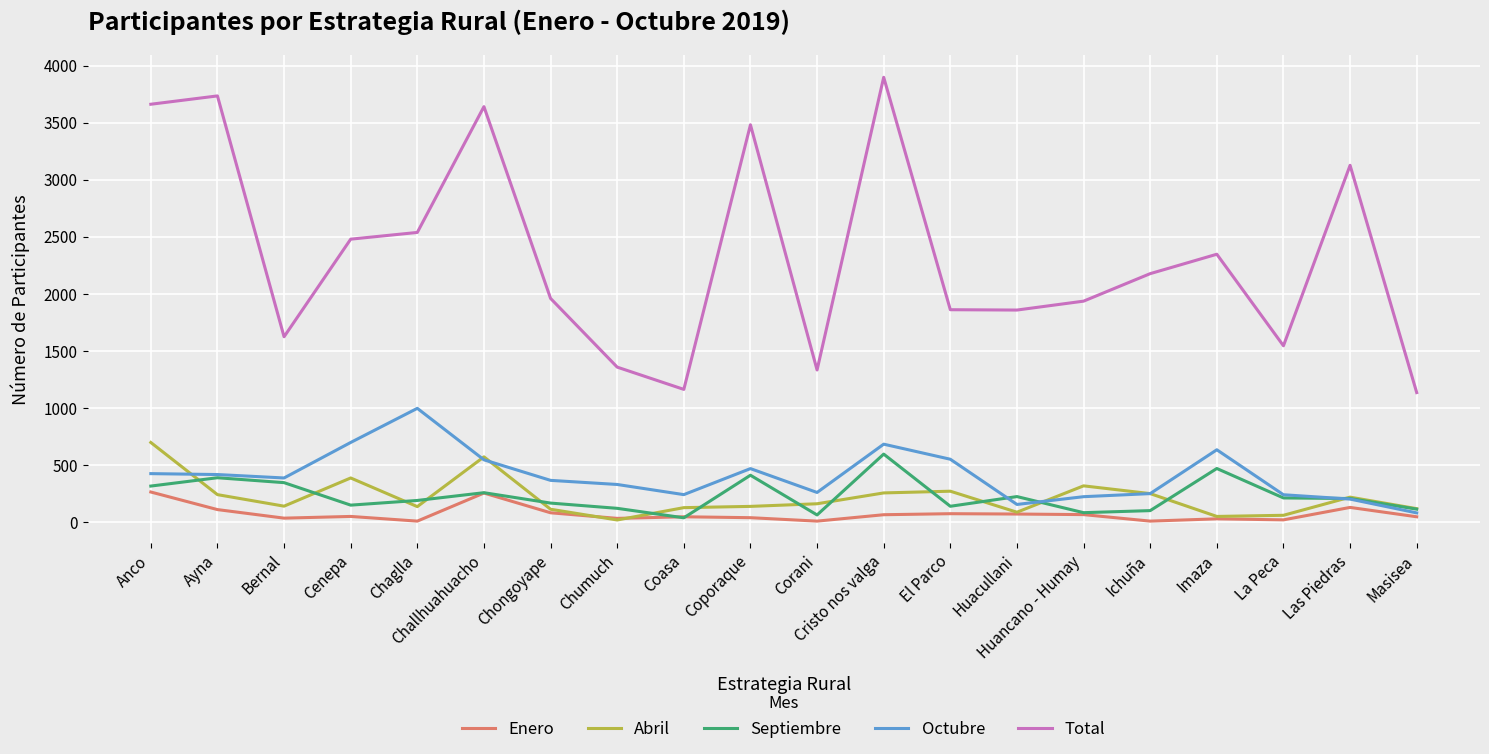

Which category has the highest value in the Septiembre series?

Cristo nos valga